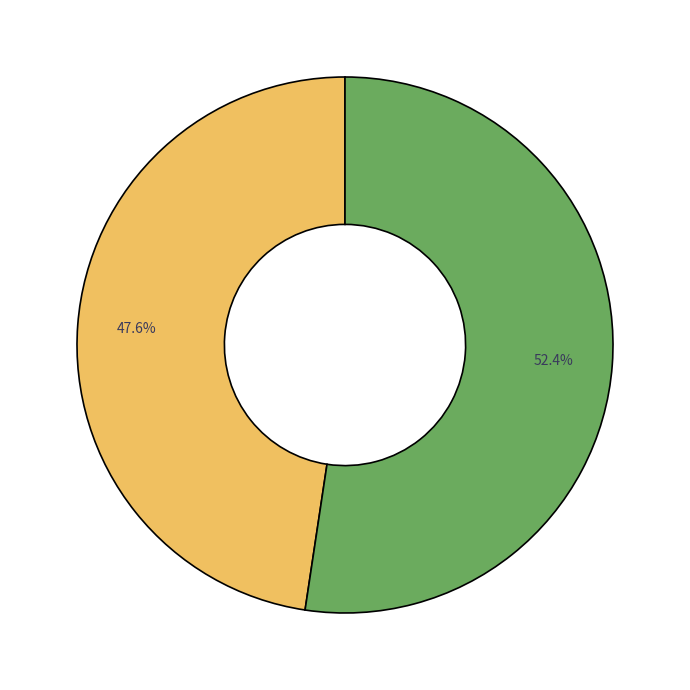

Is there any slice that represents more than half of the pie?

Yes